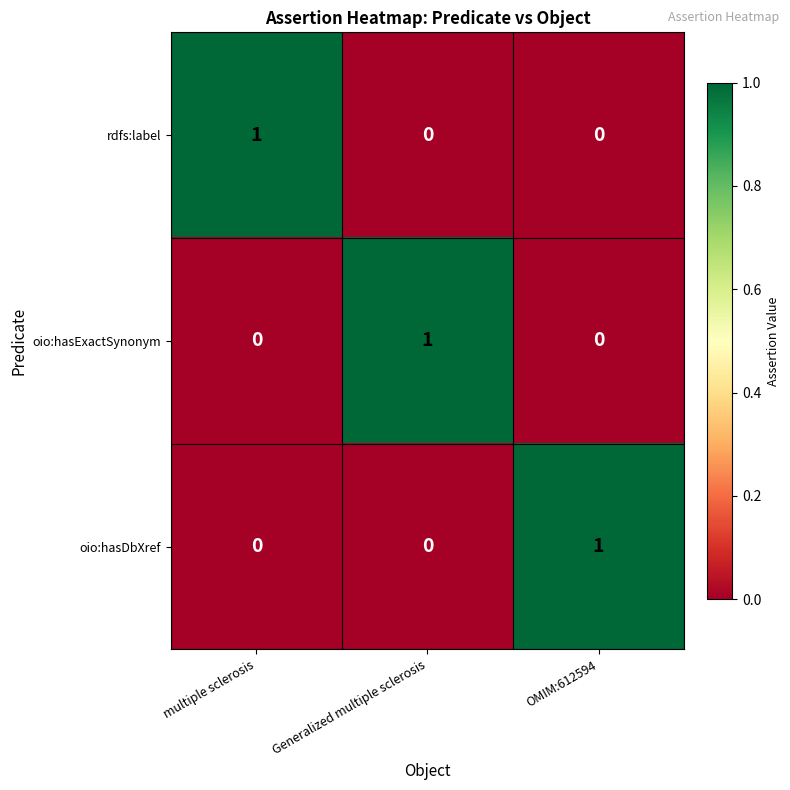

Is the value of rdfs:label at multiple sclerosis greater than the value of oio:hasExactSynonym at OMIM:612594?

Yes